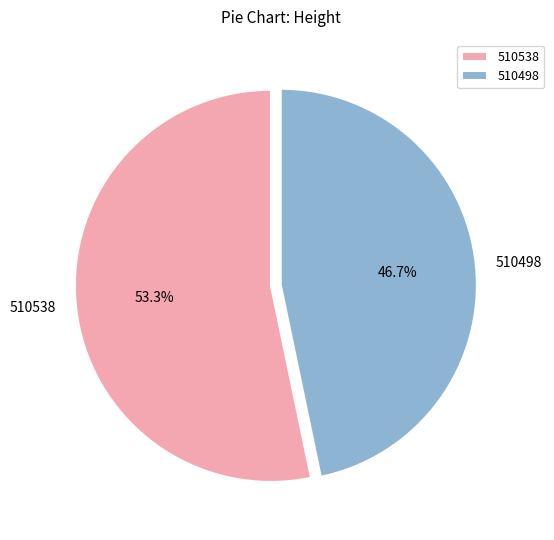

Which has a higher value, 510498 or 510538?

510538